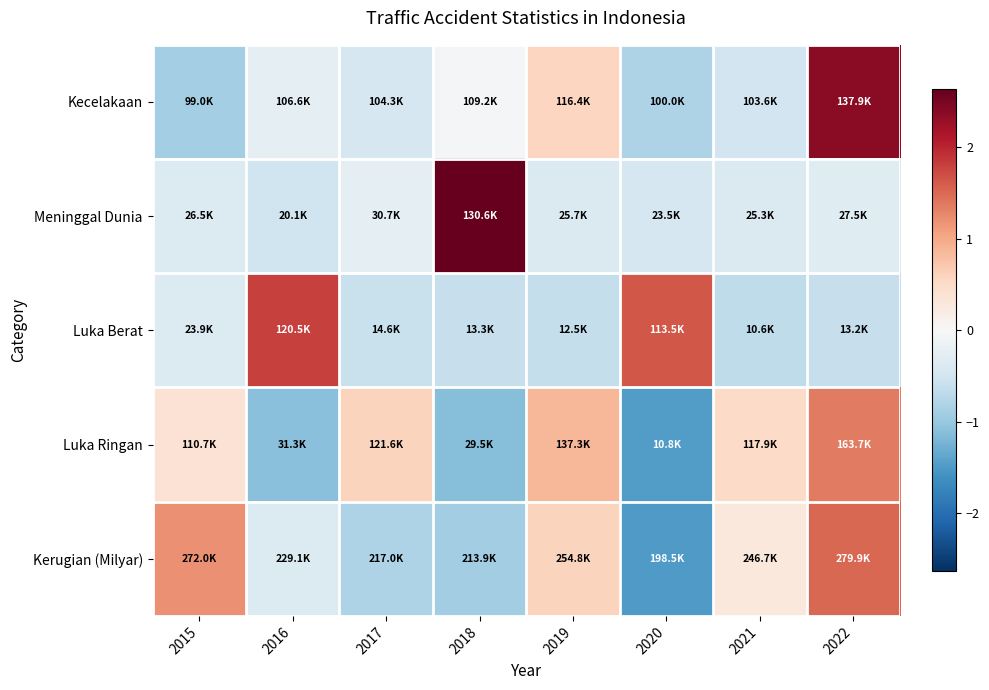

Which category has the highest value across all series?

2018